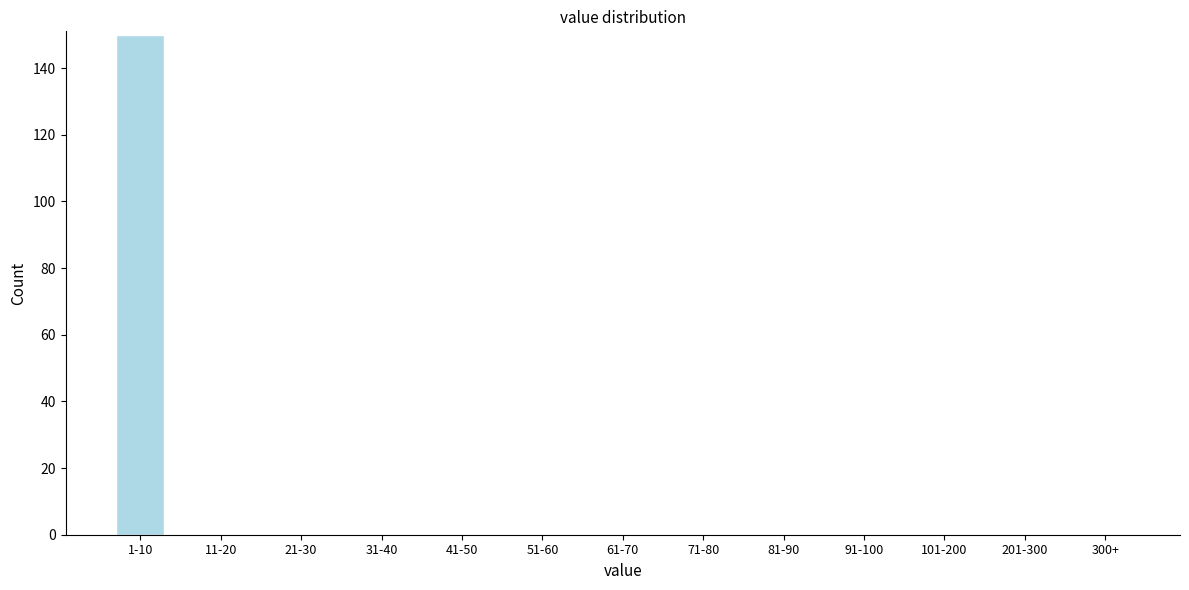

Reading left to right, what are all the values shown in this chart?

1-10=150	11-20=0	21-30=0	31-40=0	41-50=0	51-60=0	61-70=0	71-80=0	81-90=0	91-100=0	101-200=0	201-300=0	300+=0